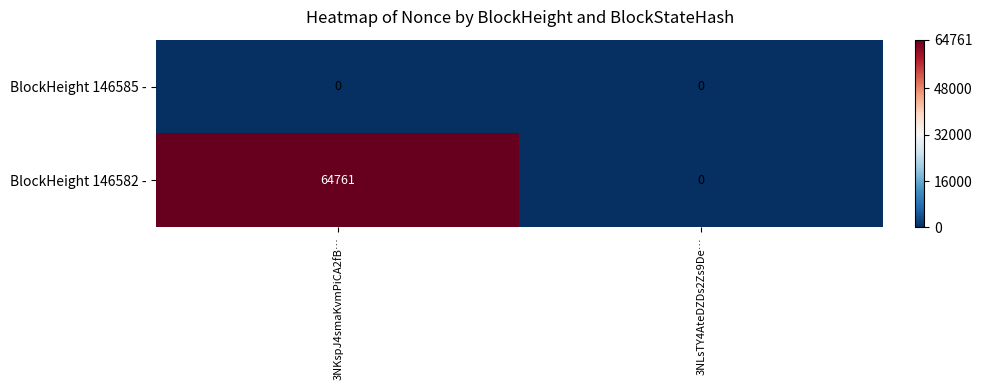

Which series has the largest range (max minus min)?

BlockHeight 146582 -